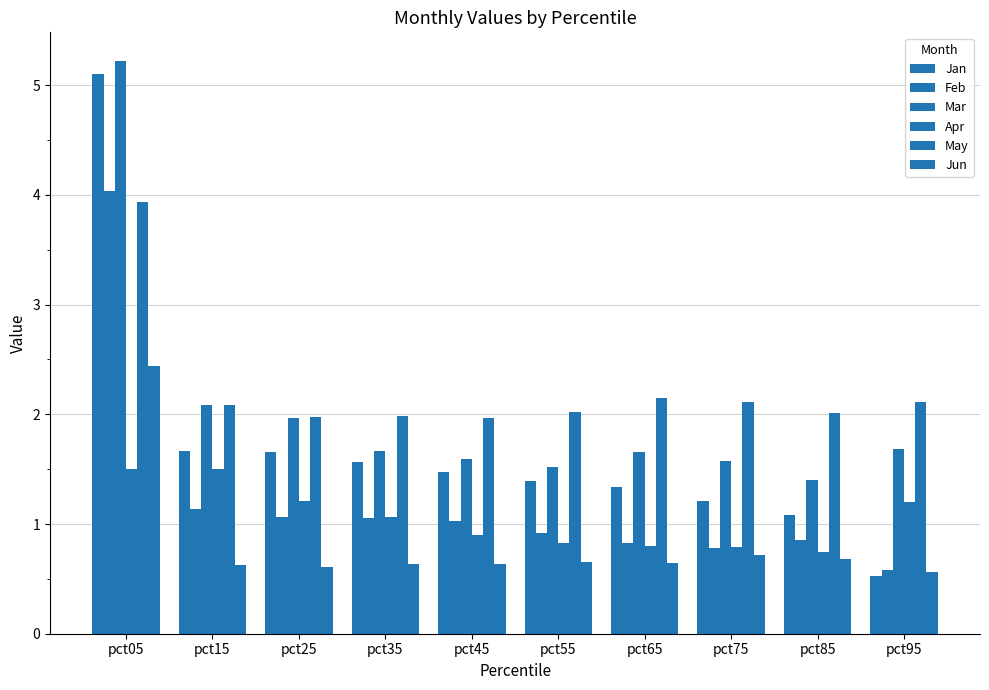

What is the difference between the Jan values at pct45 and pct05?

3.6